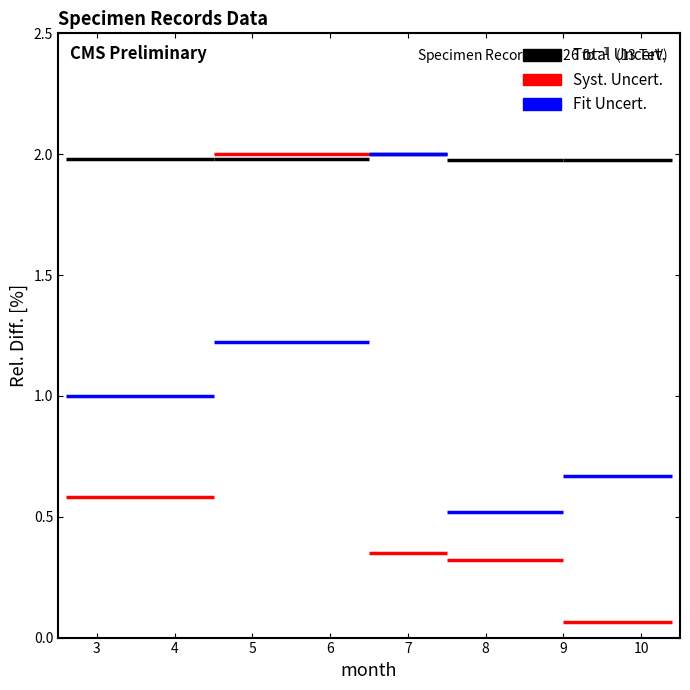

Between 6 and 8, which is larger?

8